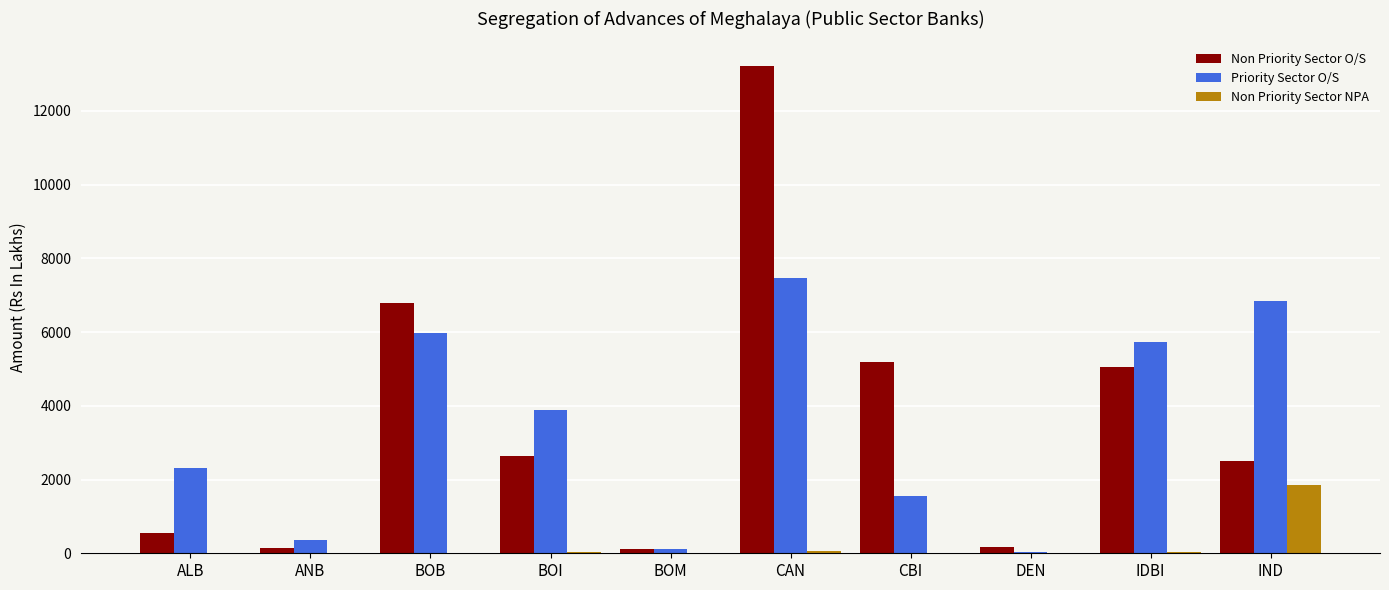

What is the total value across all series at ALB?

2845.9